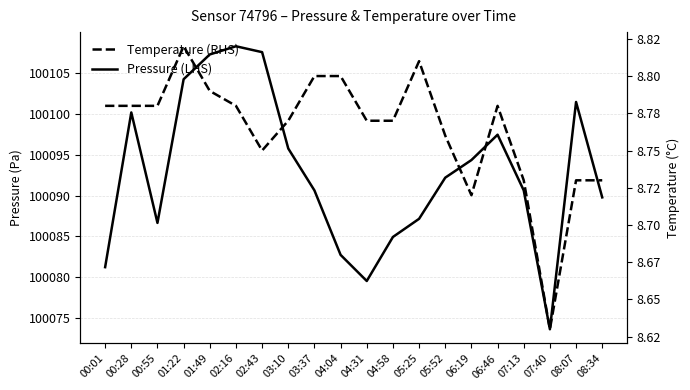

The value of Pressure (LHS) at 04:04 is 165395.3. True or false?

False